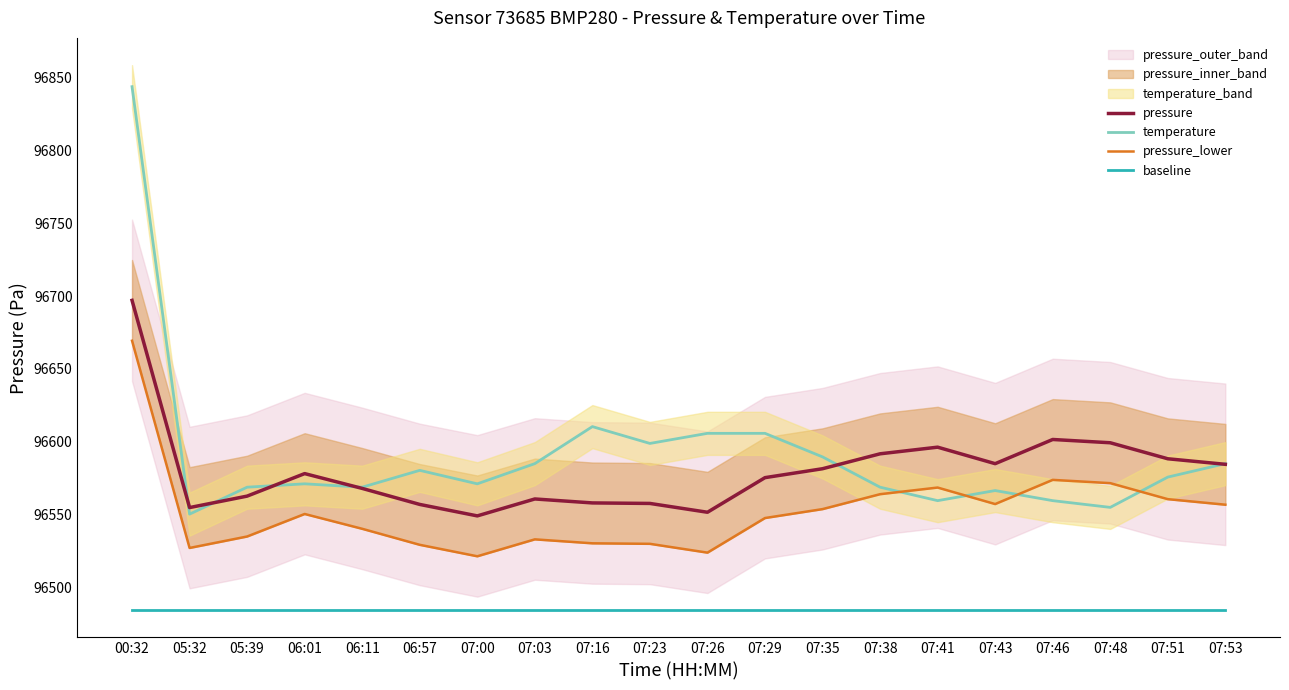

In pressure, how many points are lower than both neighbors (excluding endpoints)?

4